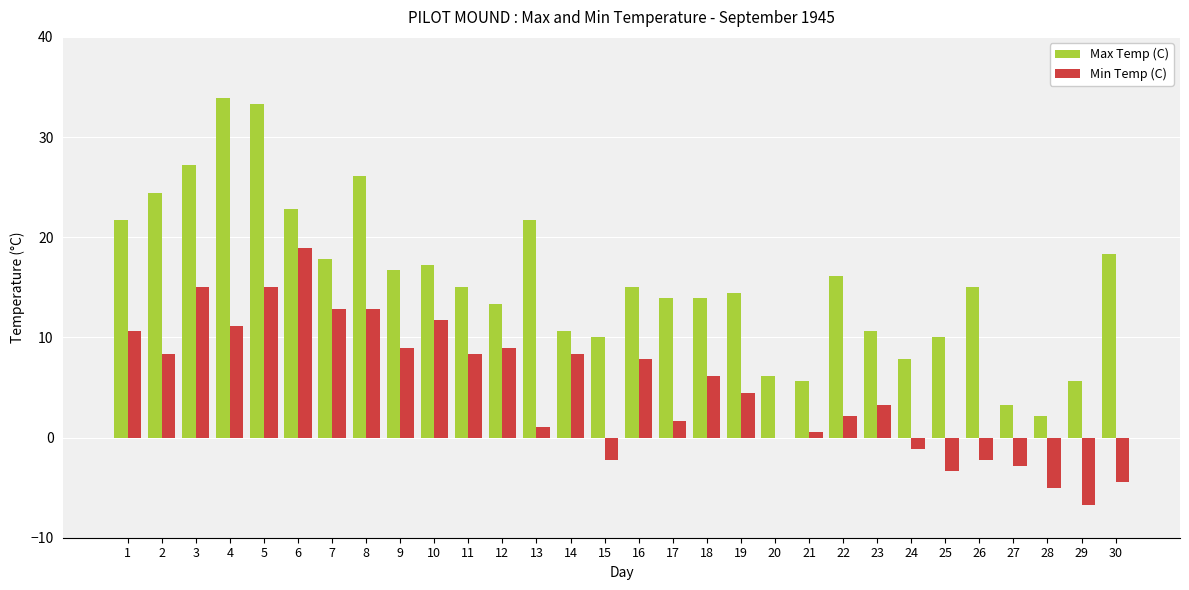

Reading left to right, extract all data points from this chart.

Max Temp (C): 21.7	24.4	27.2	33.9	33.3	22.8	17.8	26.1	16.7	17.2	15.0	13.3	21.7	10.6	10.0	15.0	13.9	13.9	14.4	6.1	5.6	16.1	10.6	7.8	10.0	15.0	3.3	2.2	5.6	18.3
Min Temp (C): 10.6	8.3	15.0	11.1	15.0	18.9	12.8	12.8	8.9	11.7	8.3	8.9	1.1	8.3	-2.2	7.8	1.7	6.1	4.4	0.0	0.6	2.2	3.3	-1.1	-3.3	-2.2	-2.8	-5.0	-6.7	-4.4